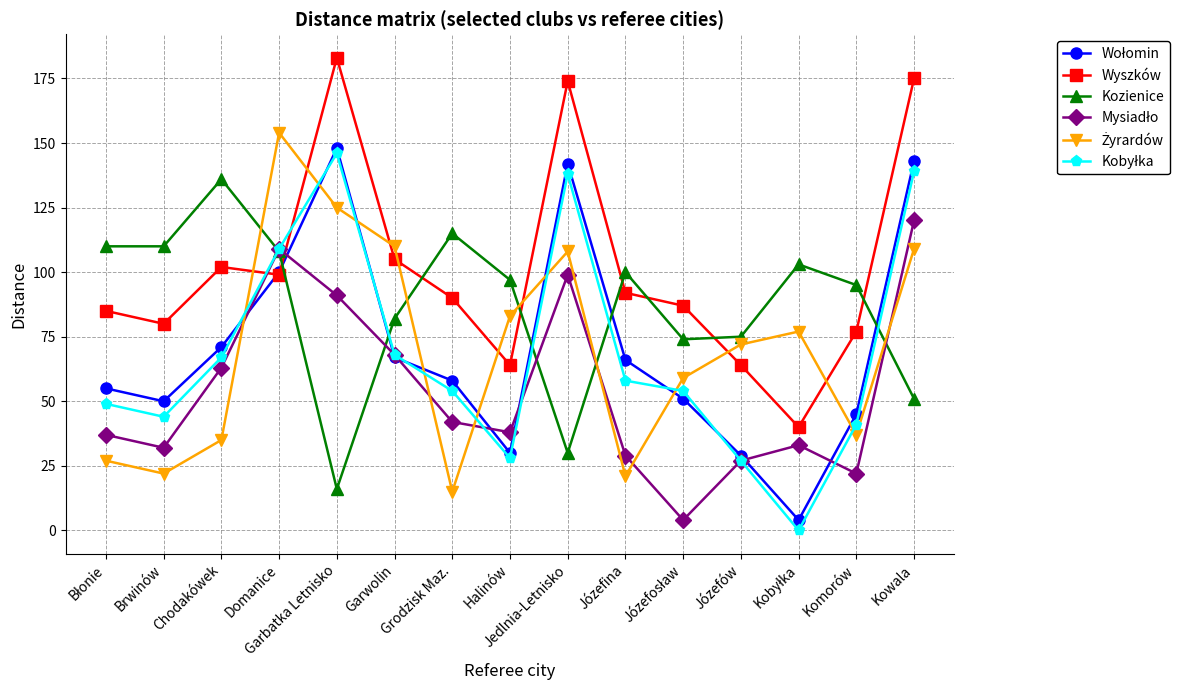

At how many categories does at least one series exceed 41?

15